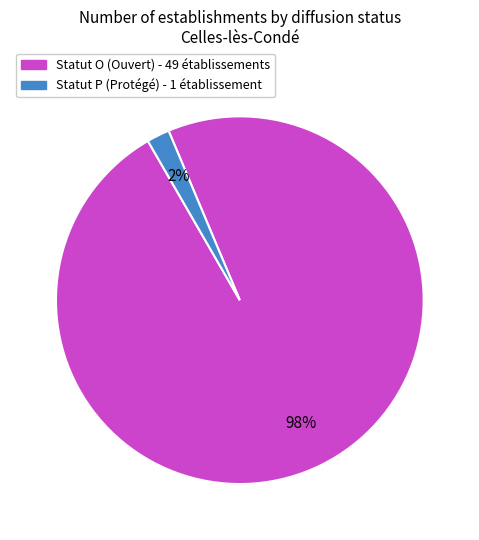

Count the number of slices in the pie.

2